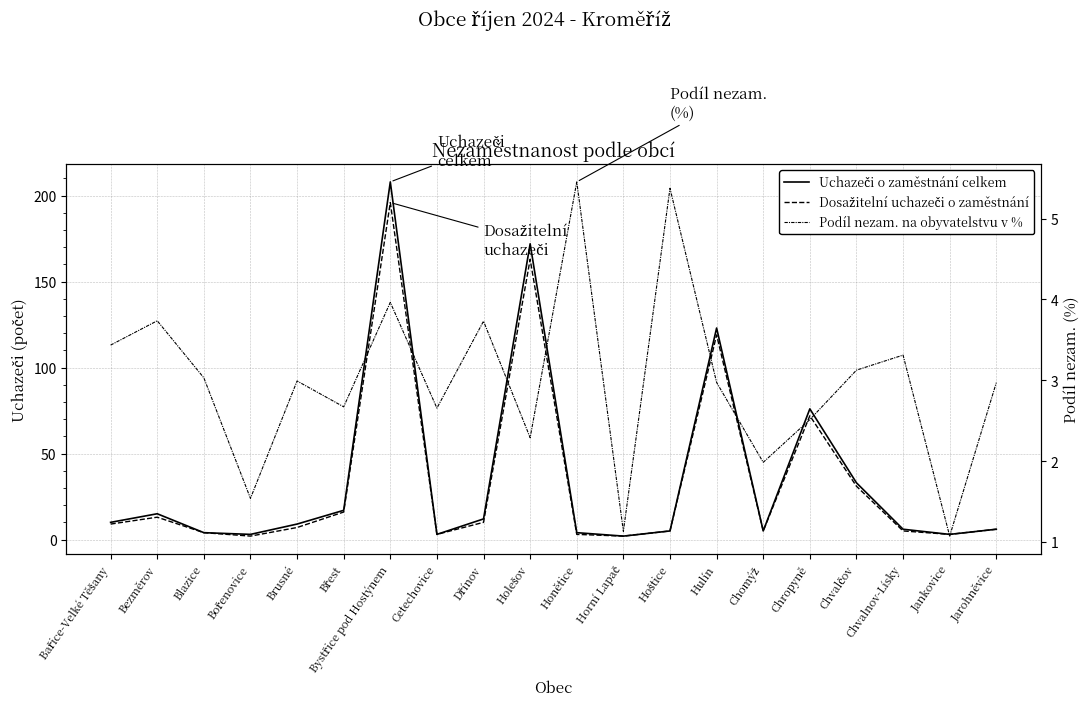

How many intersections are there between Podíl nezam. na obyvatelstvu v % and Dosažitelní uchazeči o zaměstnání?

4